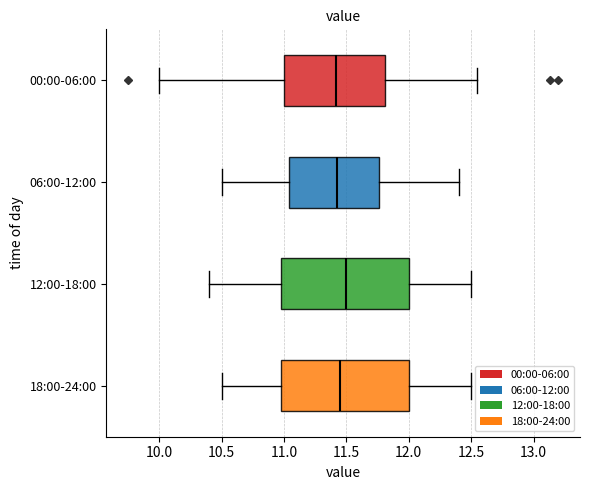

Reading bottom to top, transcribe this box plot: for each box, give where its median line is, the range the box spans, and where its two whiskers end, as read against the x-axis. The values are not printed on the chart, so give them approximately, as read against the axis.

18:00-24:00: median 11.45, box 11.00 to 12.00, whiskers 10.50 to 12.50
12:00-18:00: median 11.50, box 11.00 to 12.00, whiskers 10.40 to 12.50
06:00-12:00: median 11.45, box 11.05 to 11.75, whiskers 10.50 to 12.40
00:00-06:00: median 11.40, box 11.00 to 11.80, whiskers 10.00 to 12.55